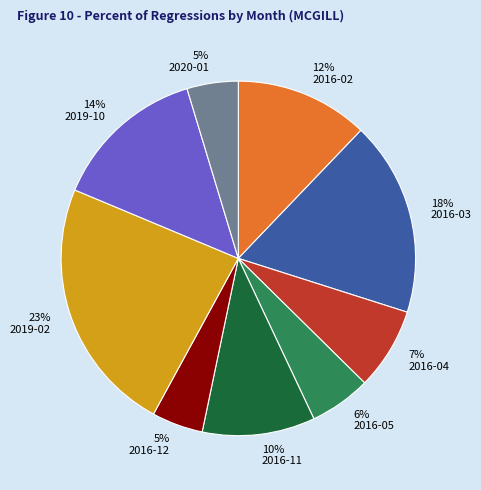

Count the number of slices in the pie.

9